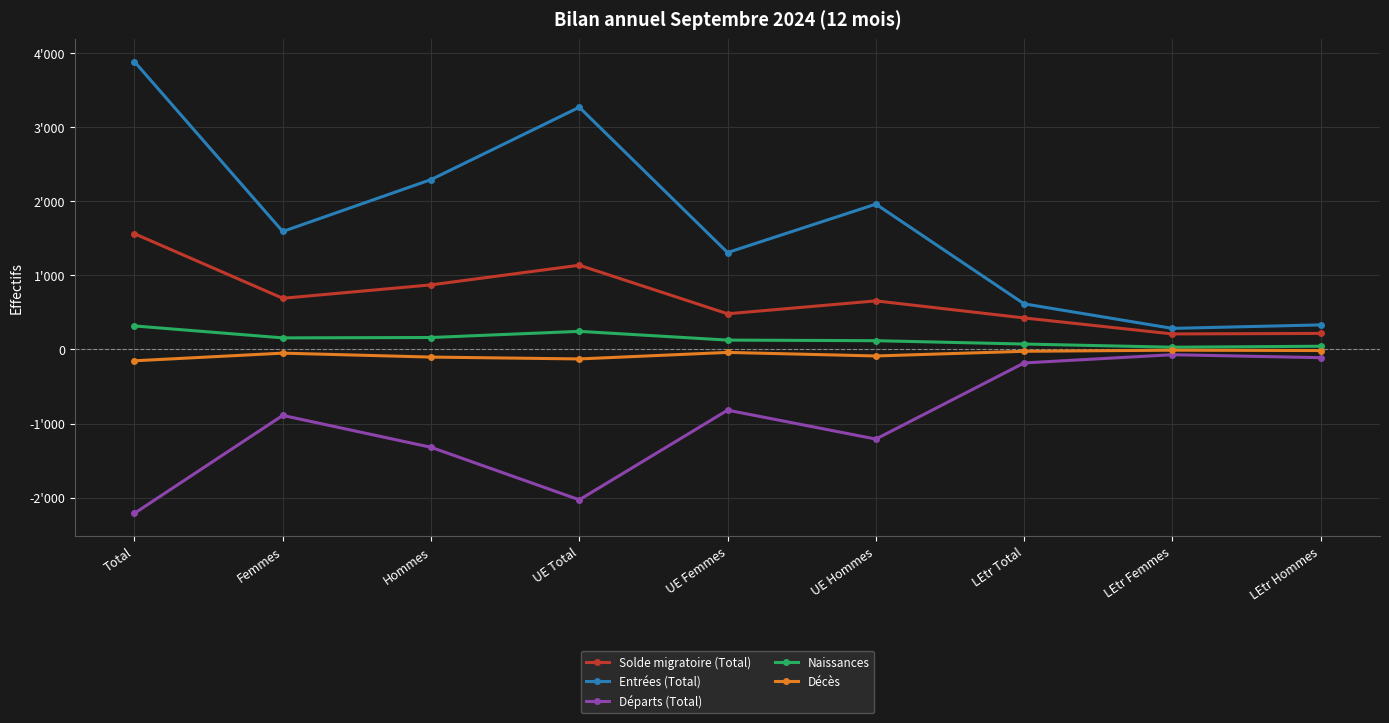

Does the chart have visible grid lines?

Yes